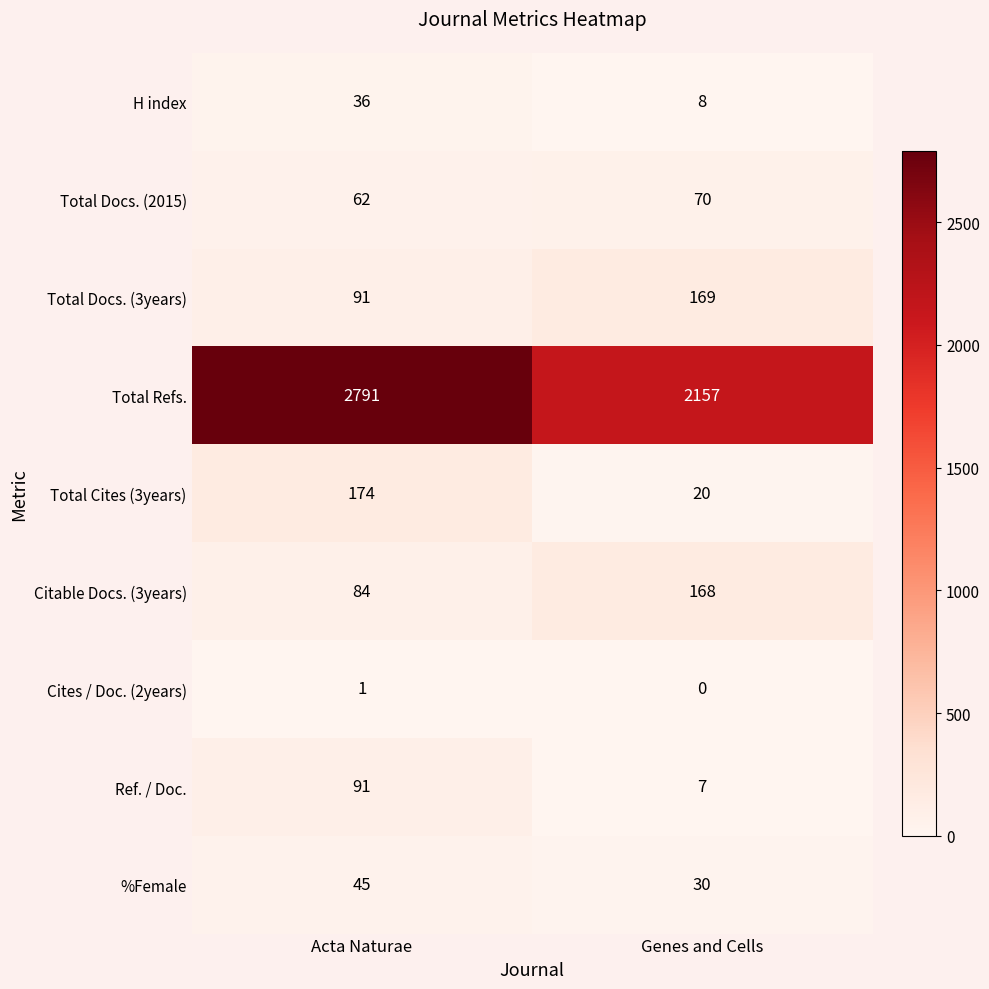

At which category is the sum across all series the highest?

Acta Naturae